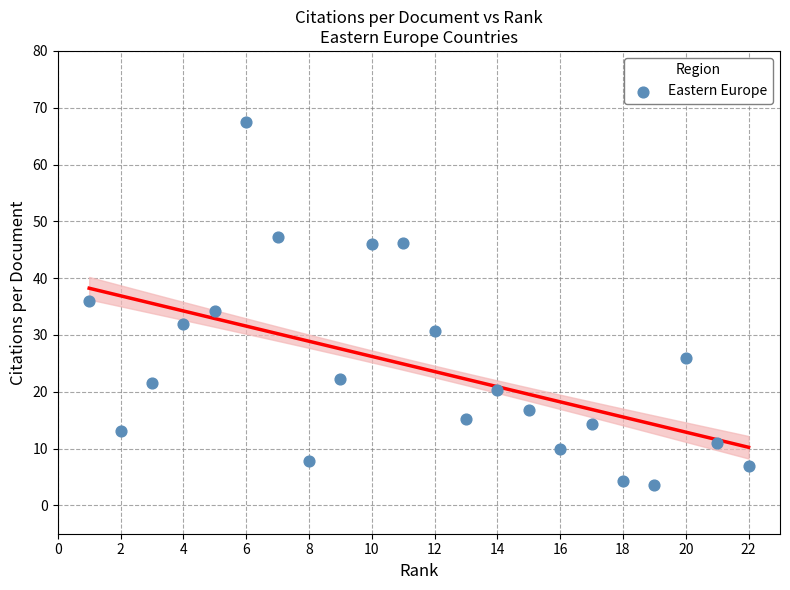

What is the range of X values (max minus min)?

21.0